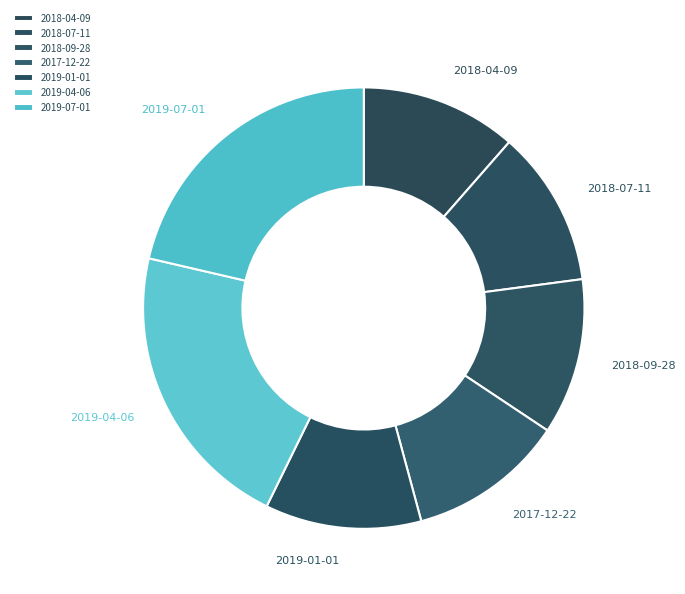

Approximately how many times larger is the value at 2019-04-06 compared to 2019-07-01?

1.0